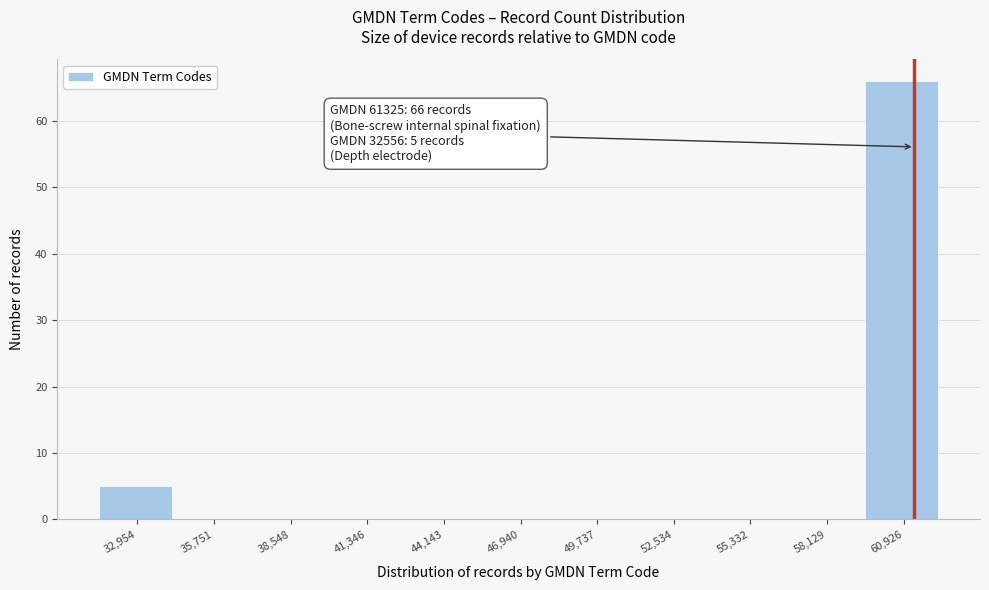

Over which range of the x-axis is the bar tallest?

59500 to 62500